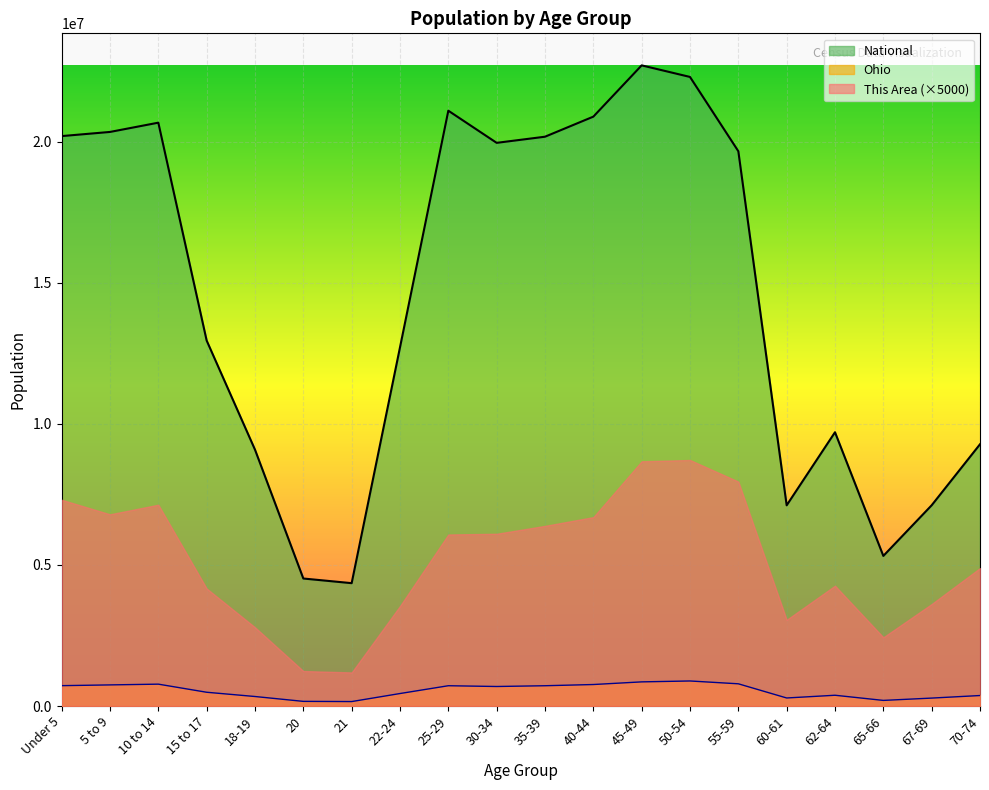

Is it true that National equals 18452352 at 15 to 17?

False